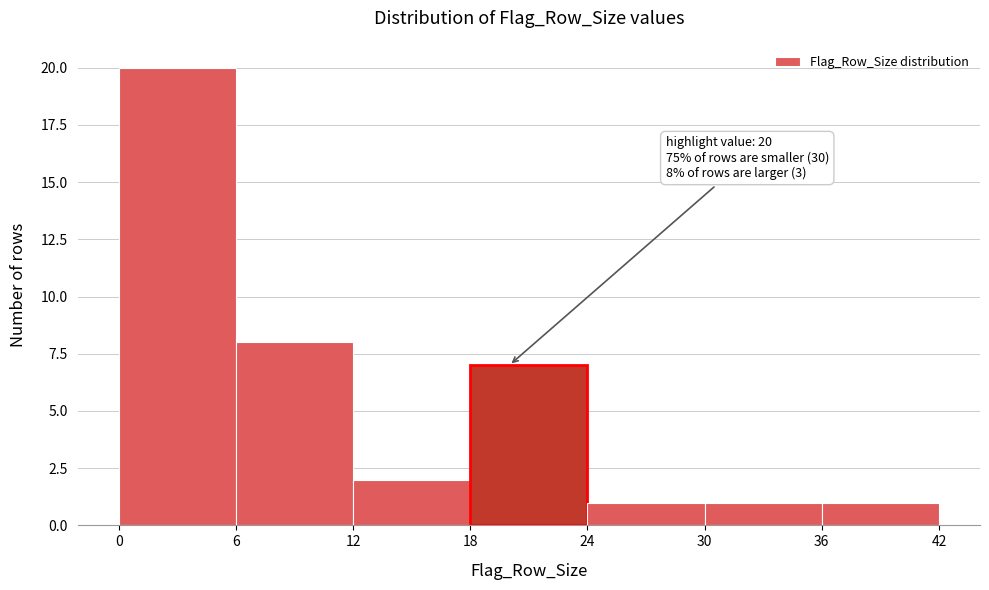

Which range on the x-axis has the tallest bar?

0 to 6